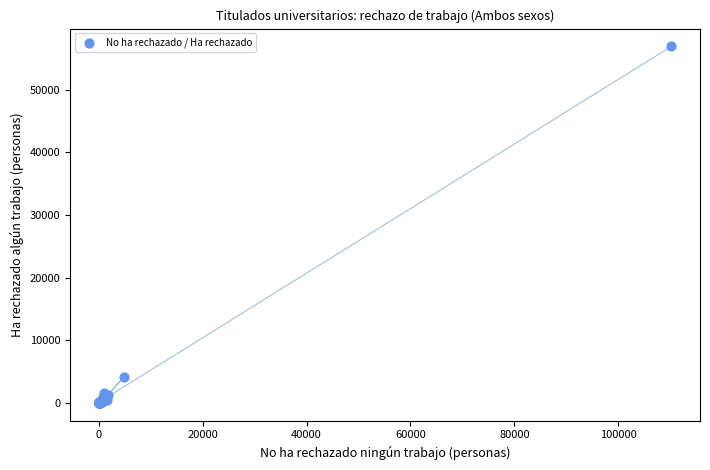

What Y value in the scatter plot is closest to 28450?

4185